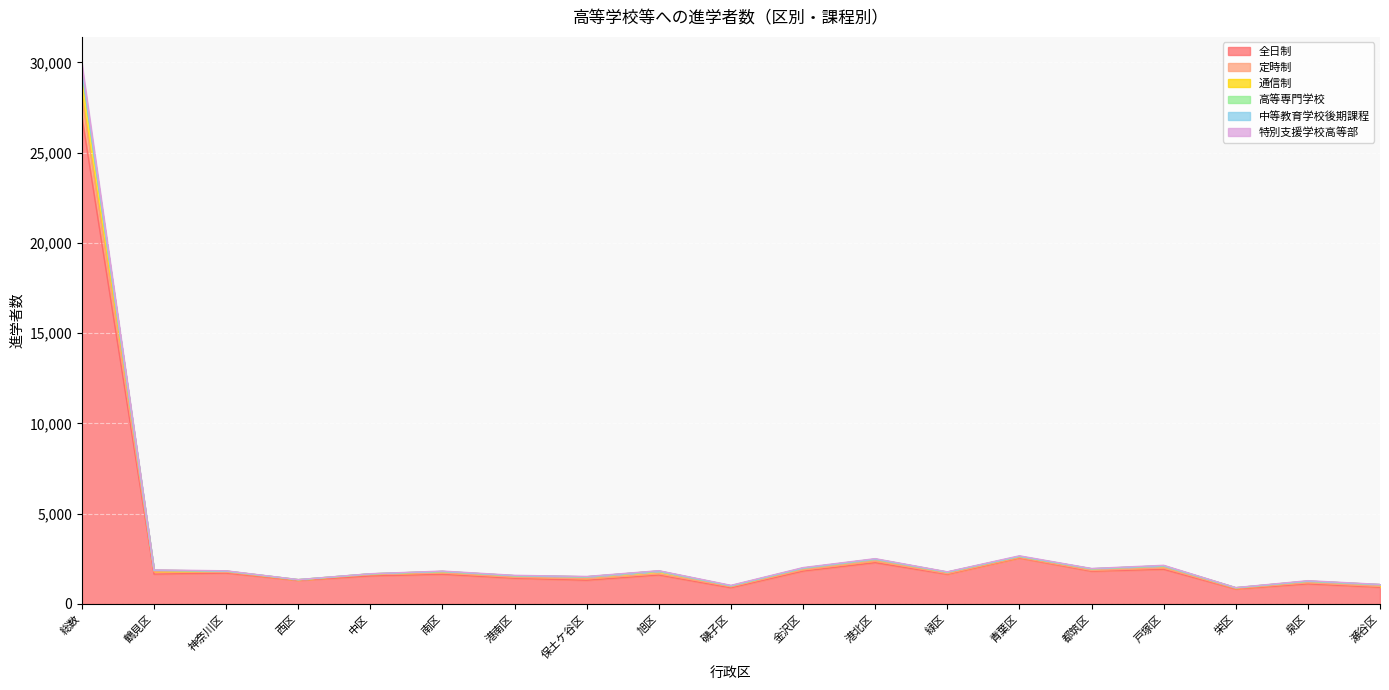

At which category is the sum across all series the highest?

総数